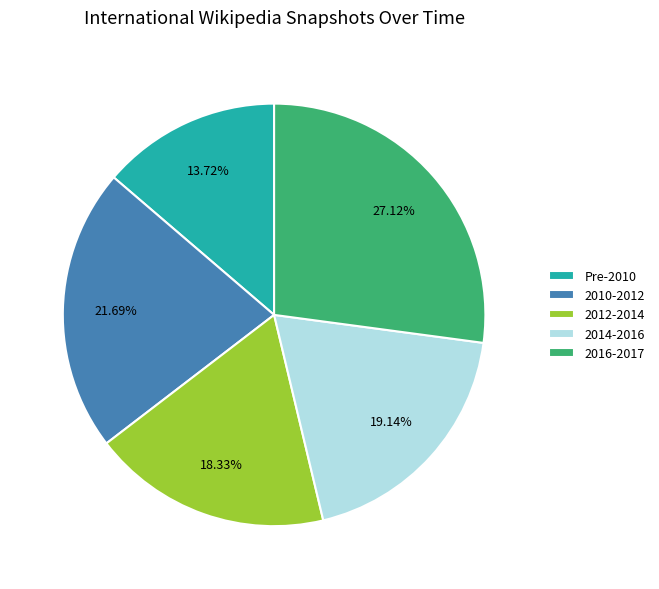

Is there any slice that represents more than half of the pie?

No